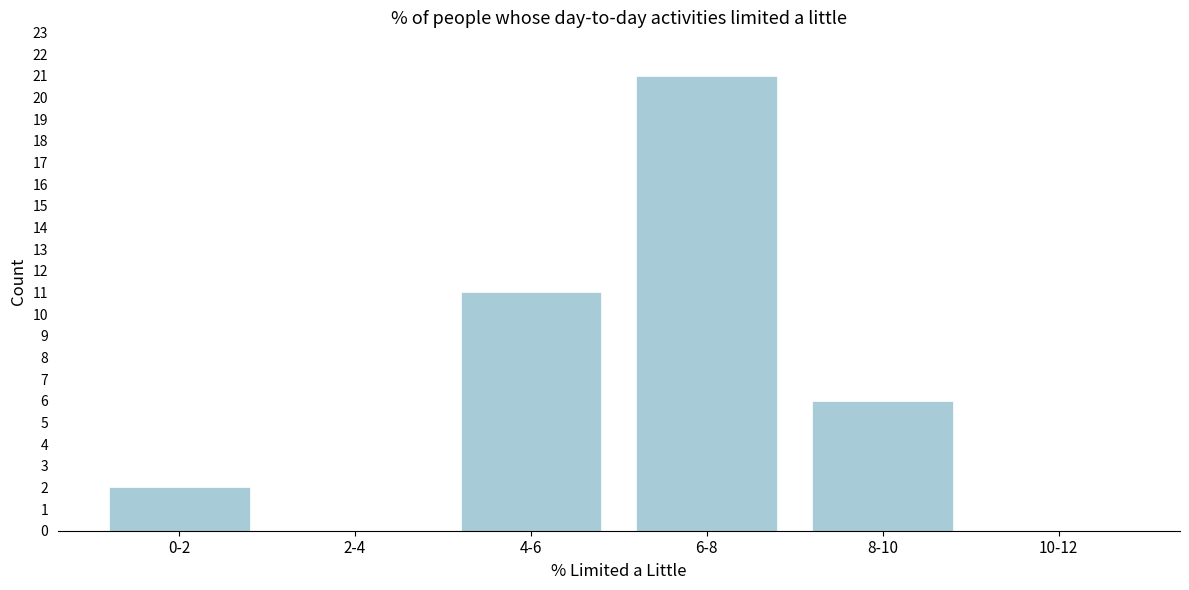

Reading left to right, extract all data points from this chart.

0-2=2	2-4=0	4-6=11	6-8=21	8-10=6	10-12=0